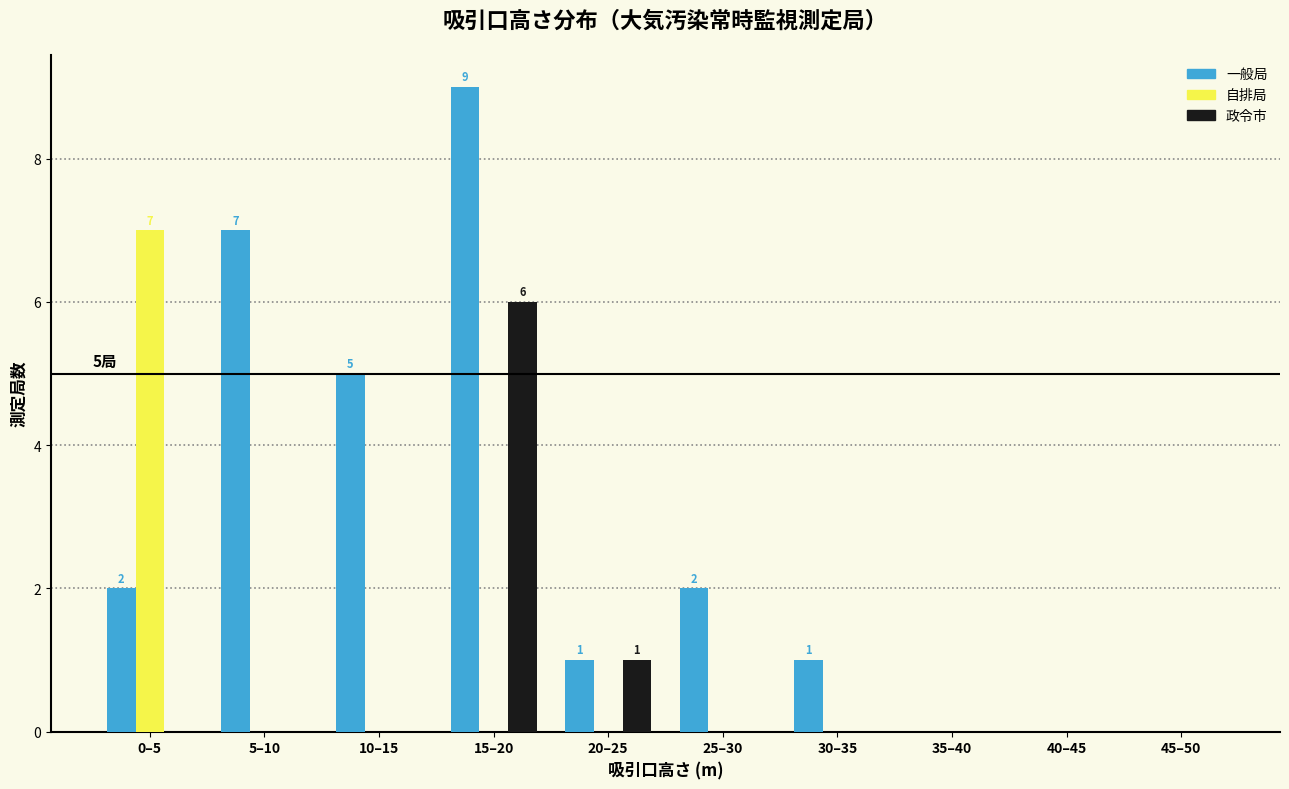

Reading left to right, what are all the values shown in this chart?

一般局: 0–5=2	5–10=7	10–15=5	15–20=9	20–25=1	25–30=2	30–35=1	35–40=0	40–45=0	45–50=0
自排局: 0–5=7	5–10=0	10–15=0	15–20=0	20–25=0	25–30=0	30–35=0	35–40=0	40–45=0	45–50=0
政令市: 0–5=0	5–10=0	10–15=0	15–20=6	20–25=1	25–30=0	30–35=0	35–40=0	40–45=0	45–50=0